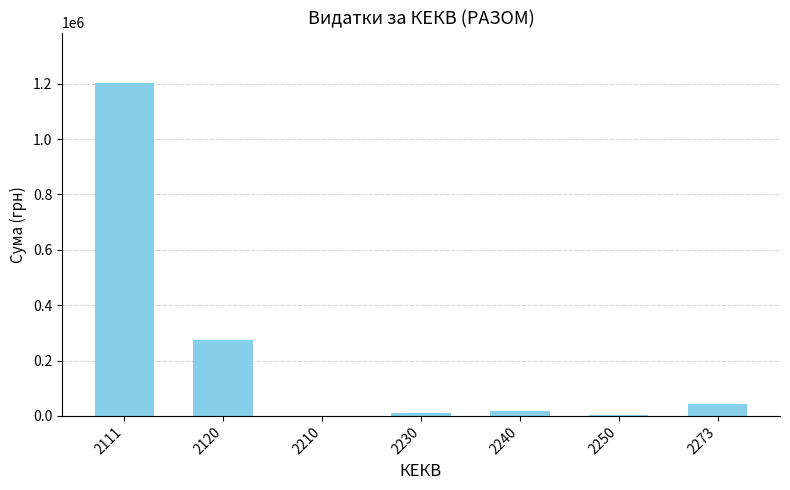

Where is the data nearest to the value 602192?

2120